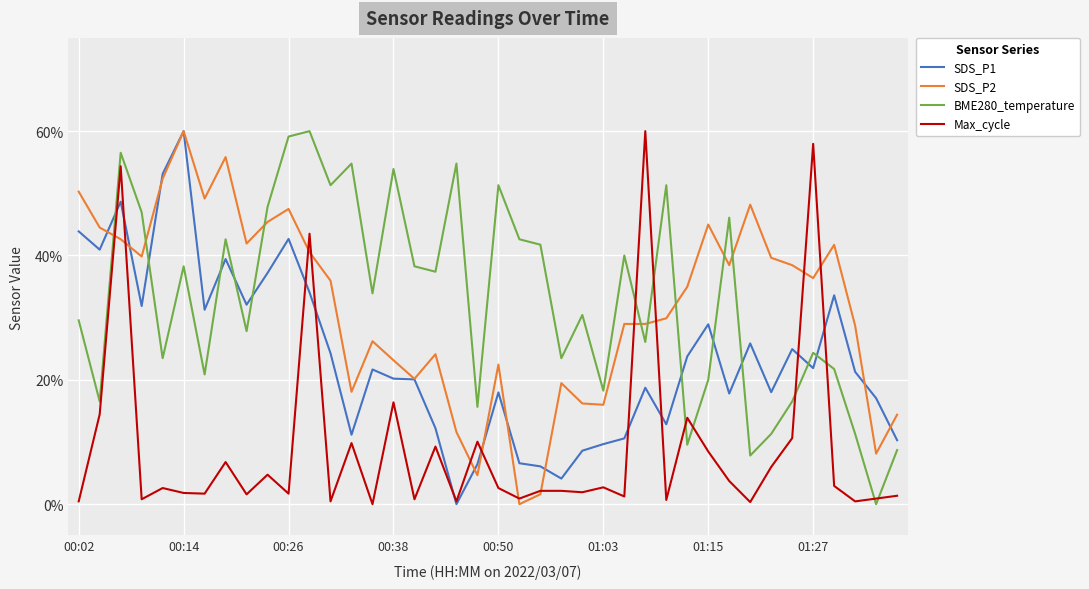

How many values in Max_cycle are above zero?

39